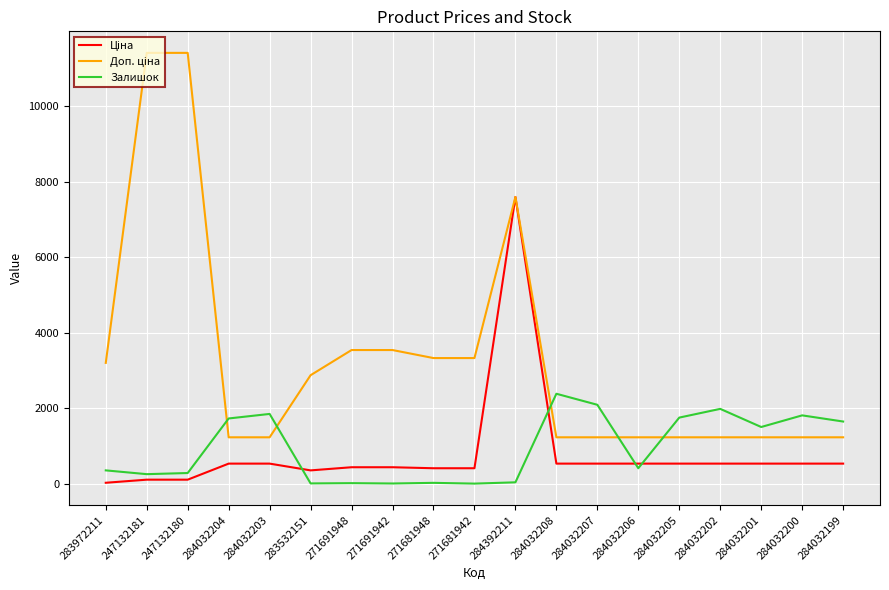

What is the greatest value displayed?

11410.0